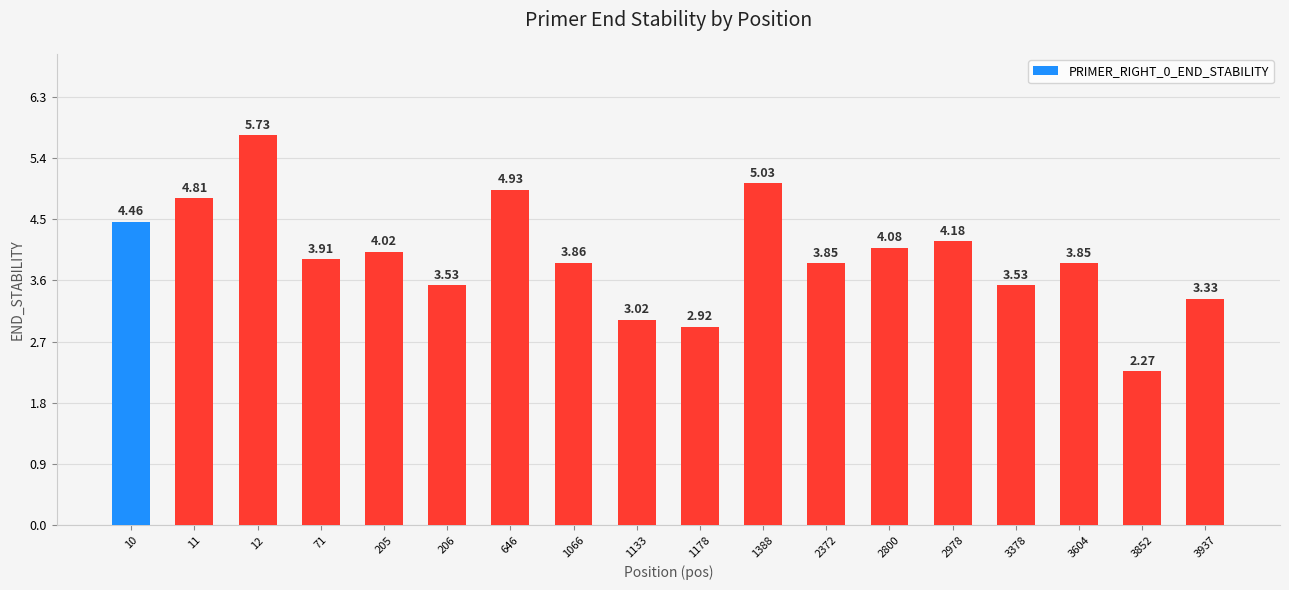

How many data points are less than 3?

2